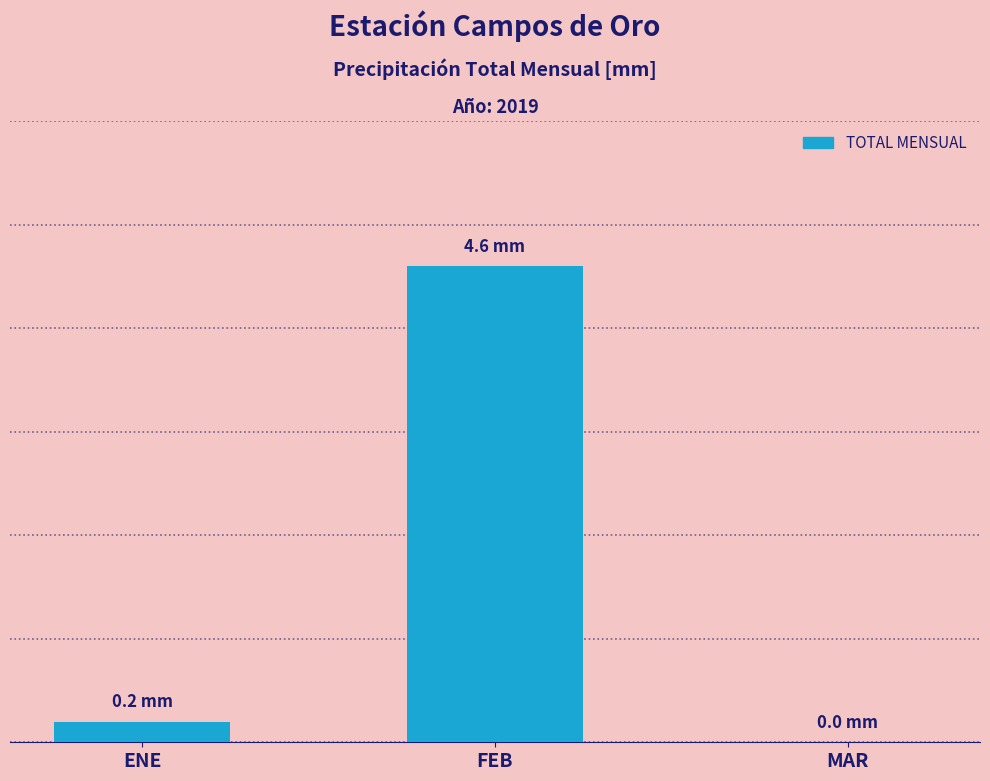

Reading right to left, transcribe all the data shown in this chart.

0.0	4.6	0.2